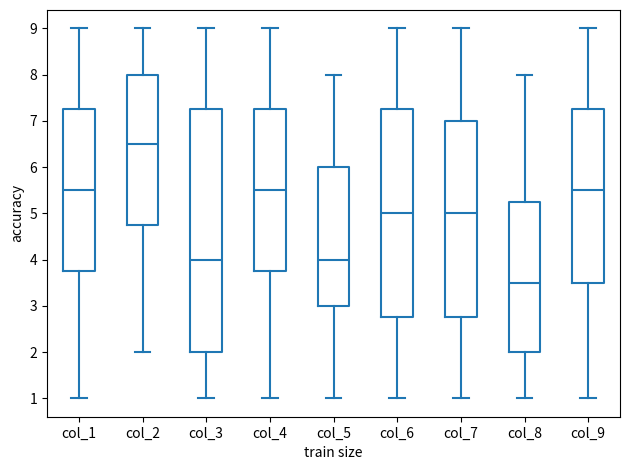

Where does the lower whisker of the box for col_3 end on the y-axis? The values are not printed on the chart, so give them approximately, as read against the axis.

1.0